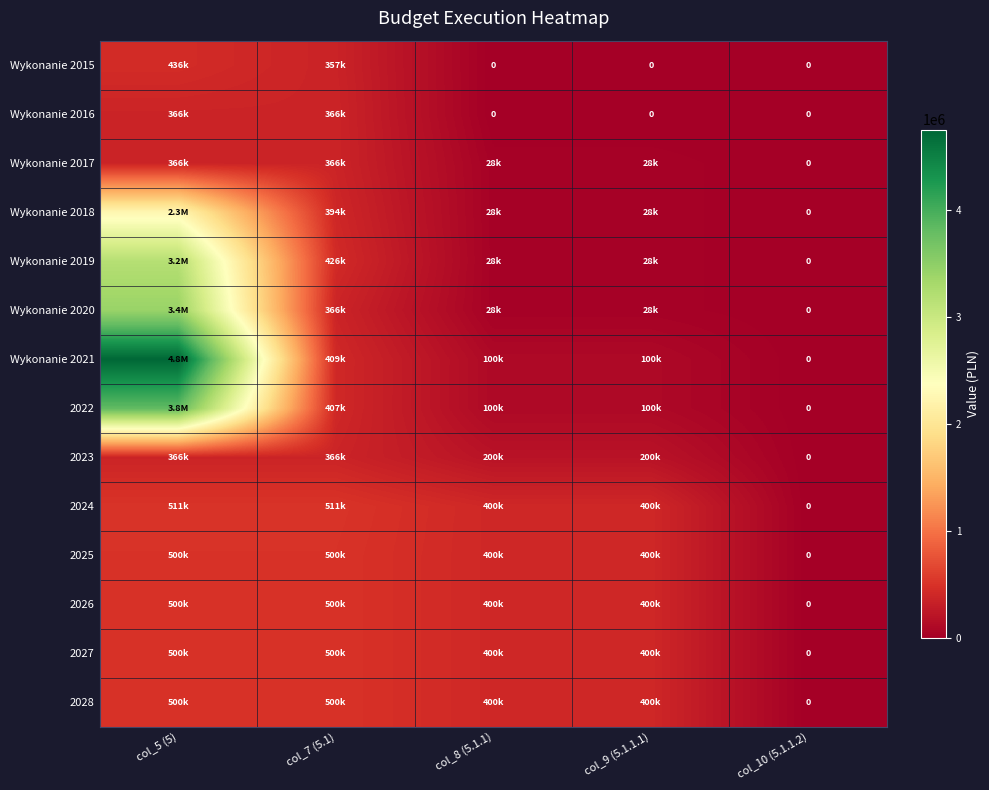

Which series changed the most between col_5 (5) and col_8 (5.1.1)?

Wykonanie 2021